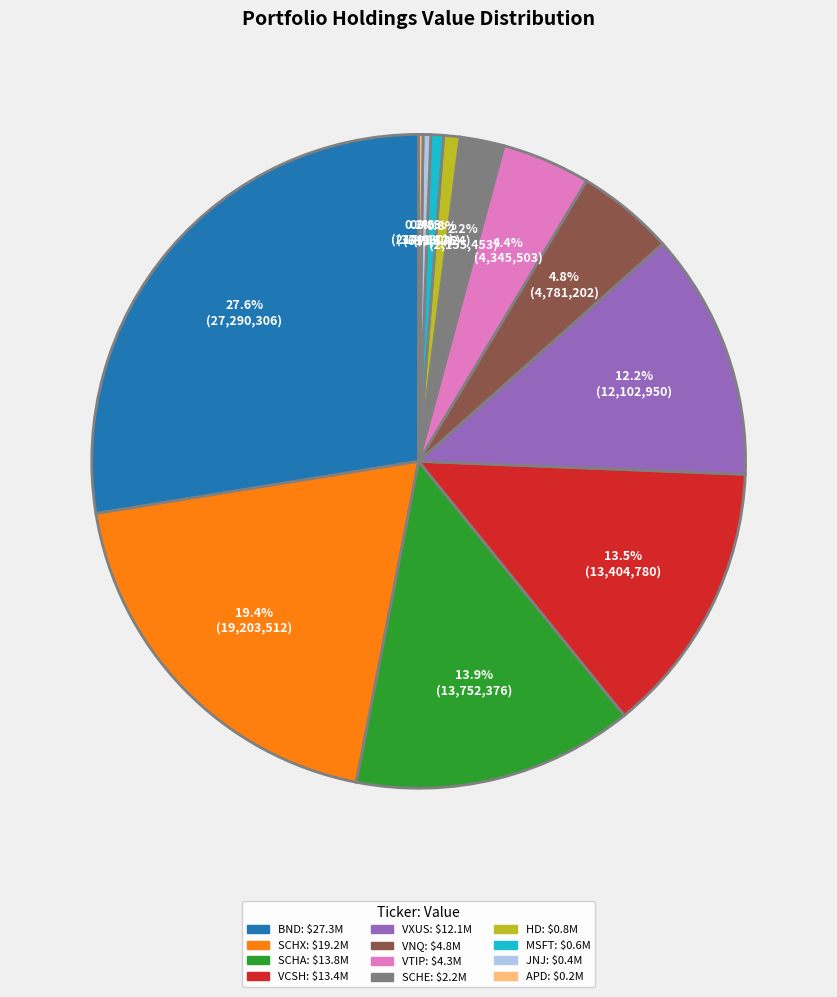

What is the total percentage of VCSH and SCHE?

15.7%